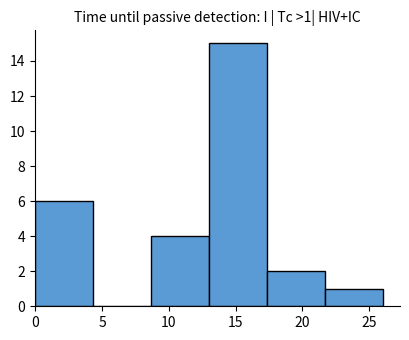

Which range on the x-axis has the tallest bar?

13.0 to 17.5